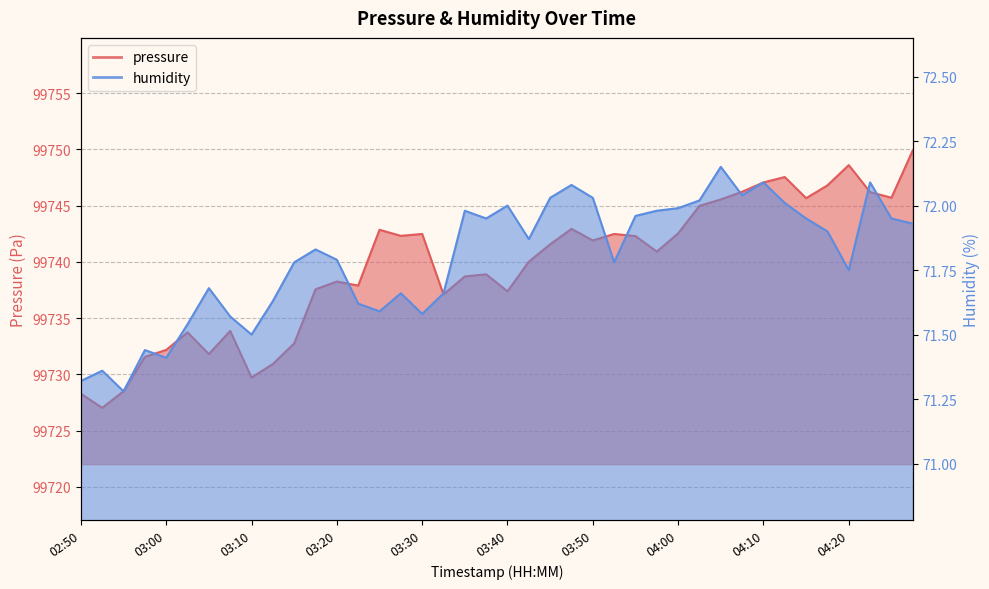

How many lines are shown in the chart?

2